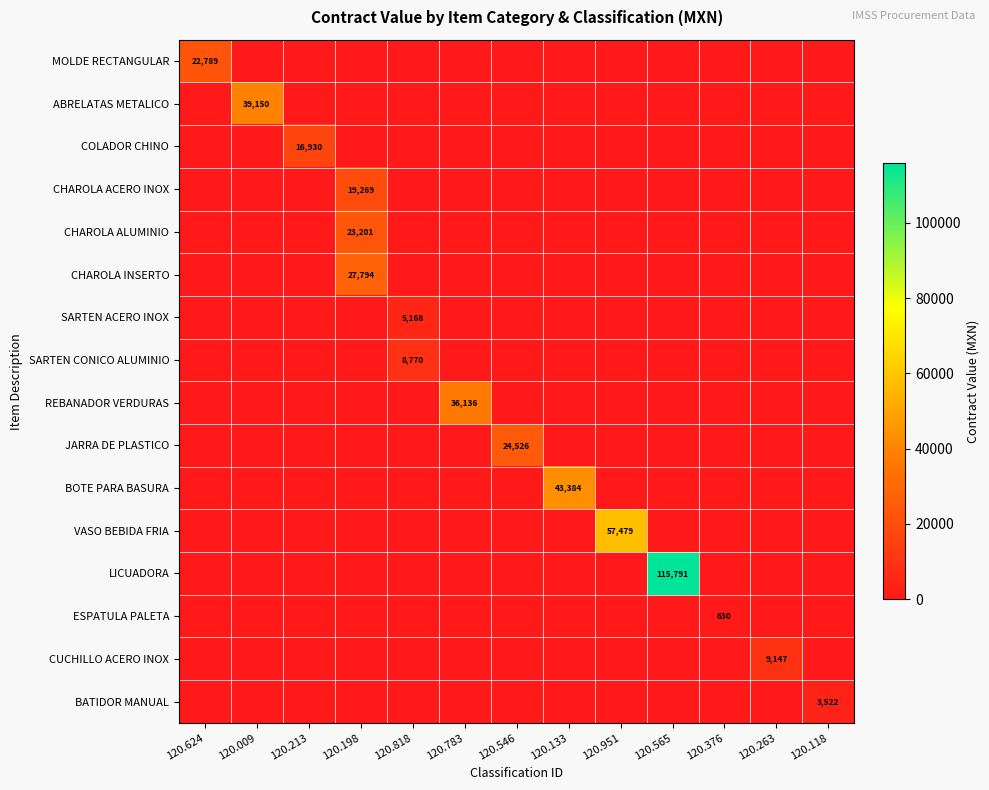

What is the sum of all REBANADOR VERDURAS values?

36136.3